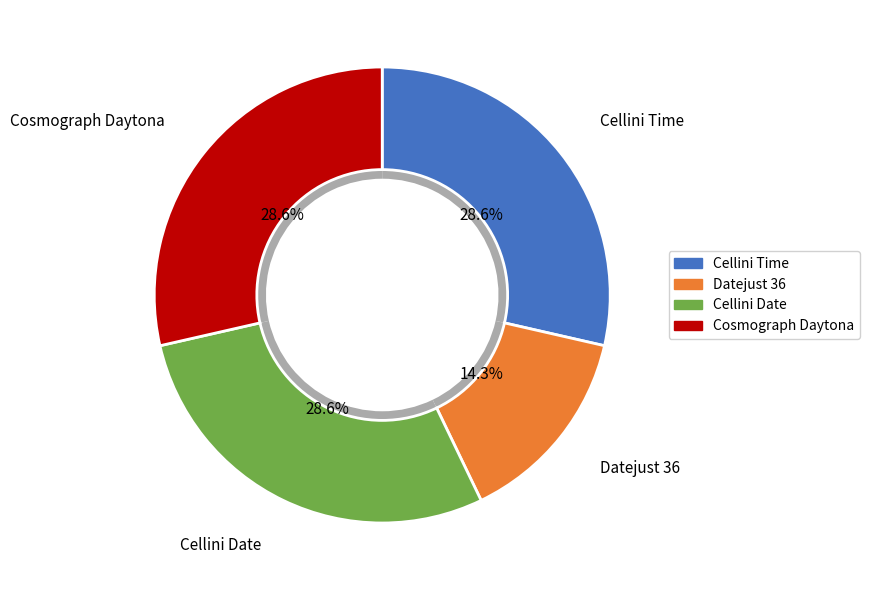

To the nearest percent, what is the average slice percentage?

25%